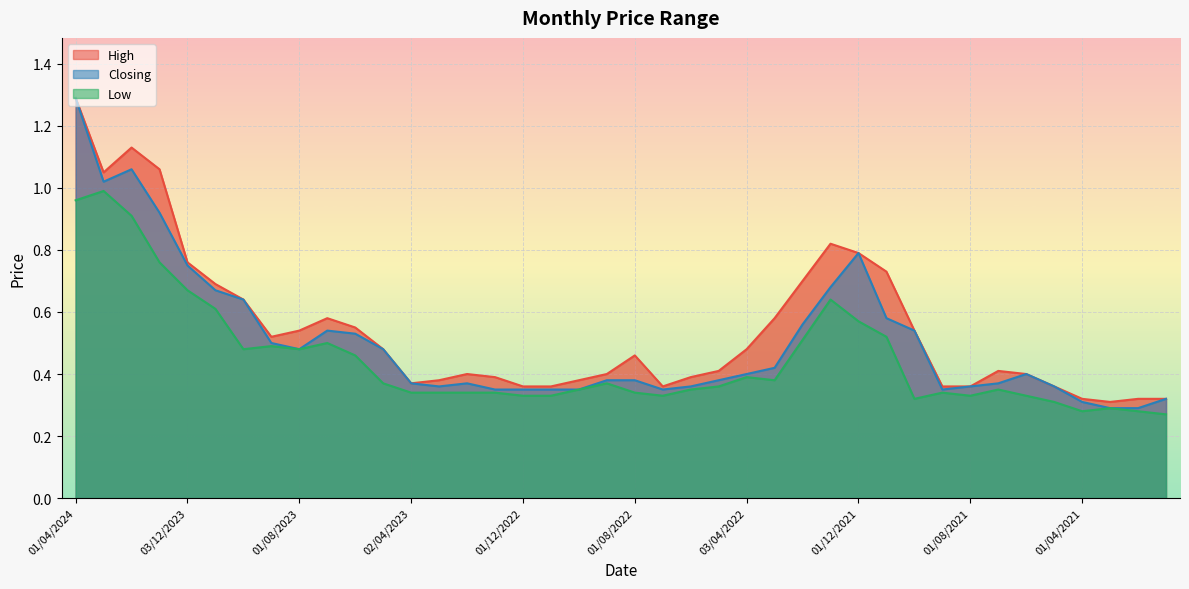

Between 02/01/2023 and 02/05/2021, which series saw the biggest shift?

High